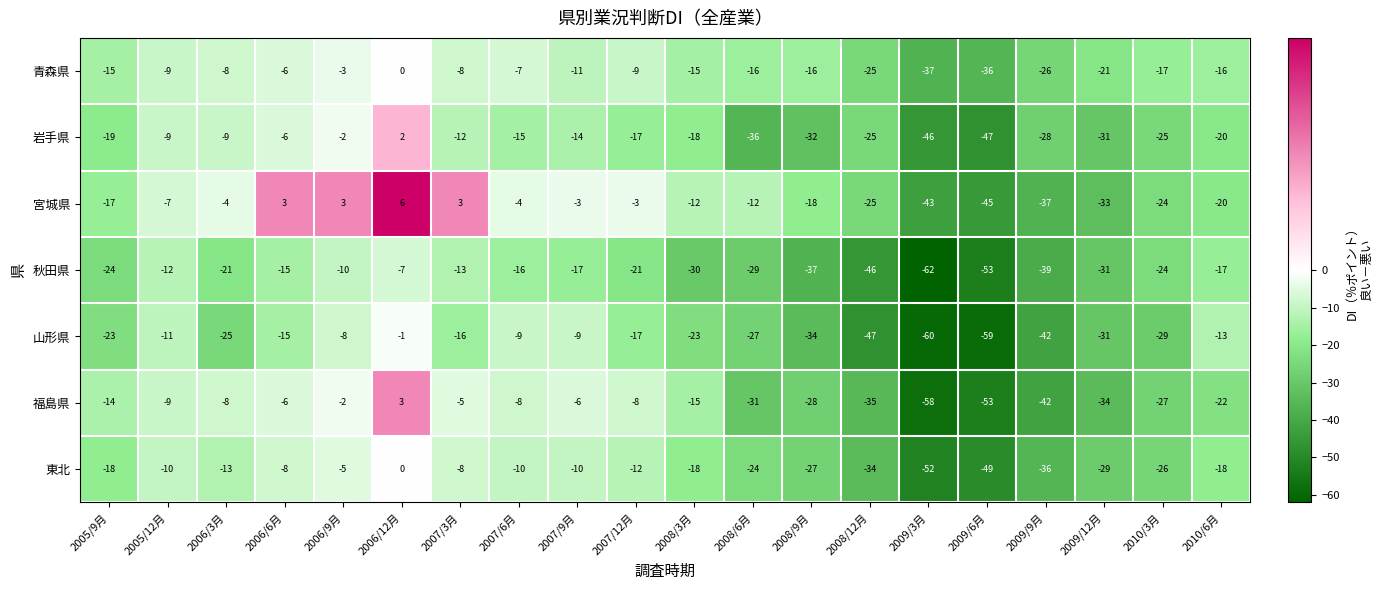

Is it true that 宮城県 equals -30 at 2010/6月?

False